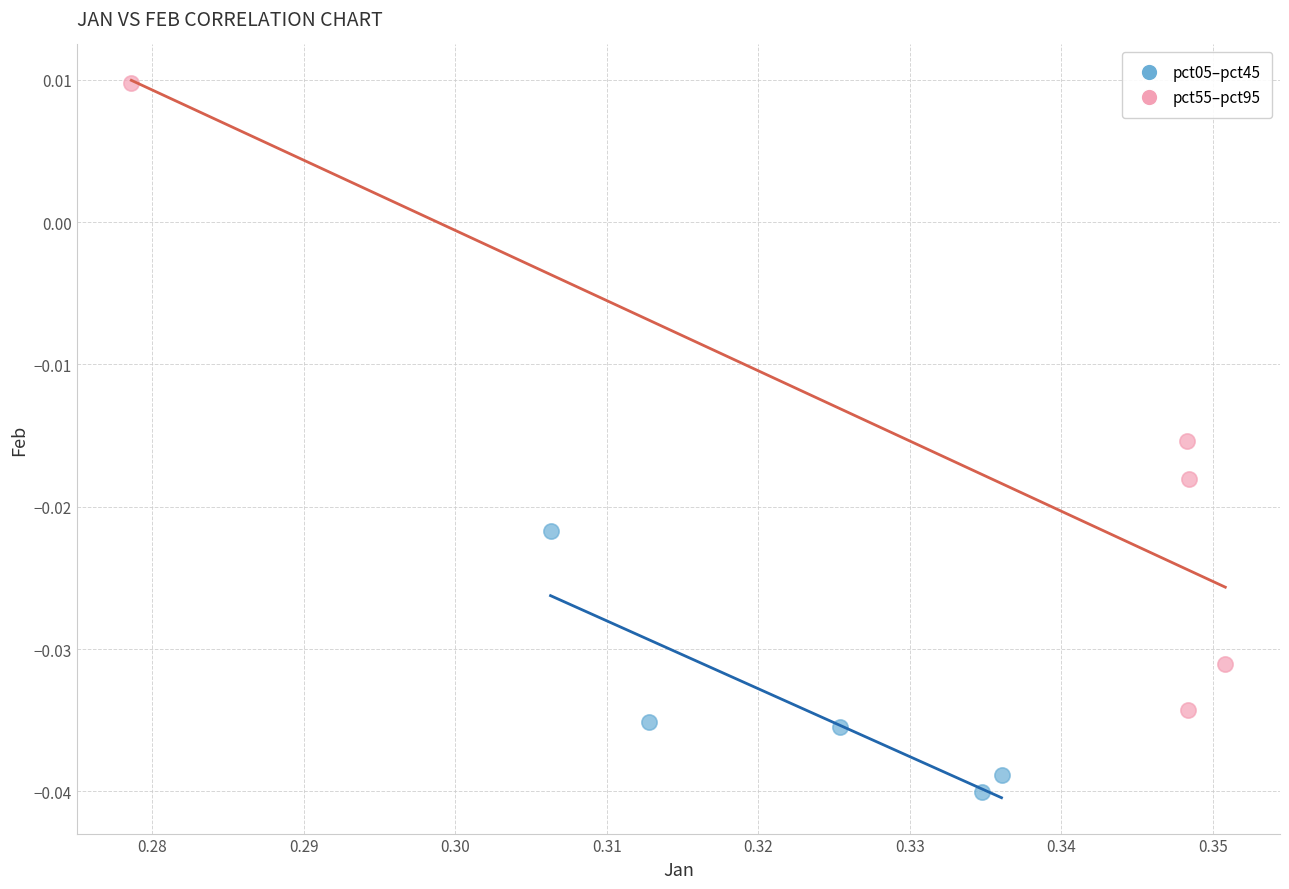

Which series reaches the minimum Y coordinate?

pct05–pct45